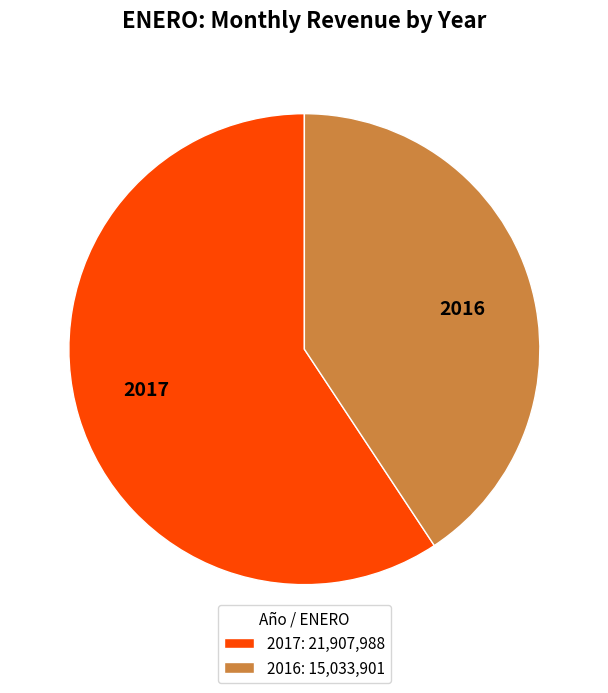

Which has a higher value, 2016 or 2017?

2017